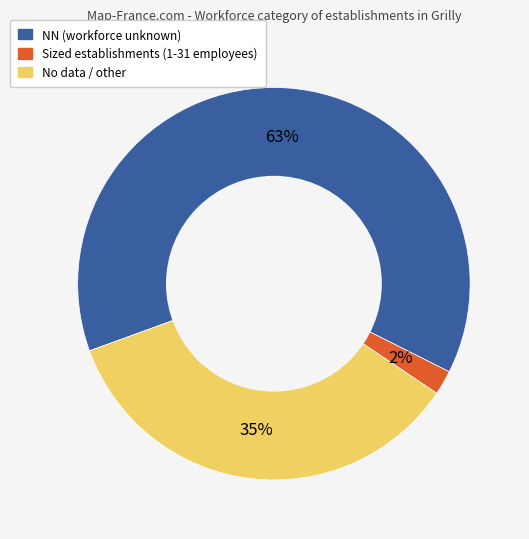

To the nearest percent, what is the difference between the largest and smallest slice percentages?

61%